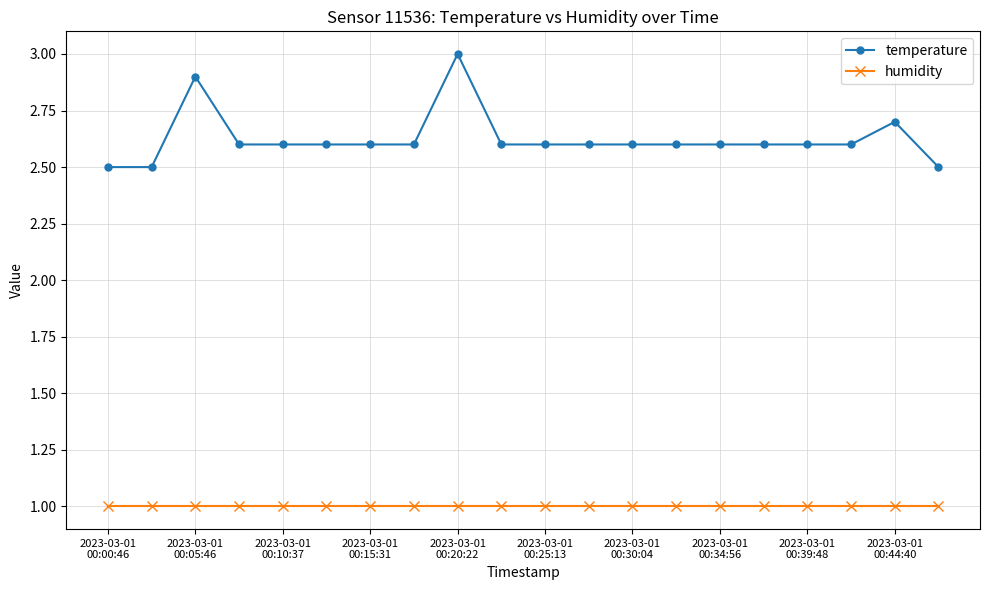

Reading left to right, what are all the values shown in this chart?

temperature: 2.5	2.5	2.9	2.6	2.6	2.6	2.6	2.6	3.0	2.6	2.6	2.6	2.6	2.6	2.6	2.6	2.6	2.6	2.7	2.5
humidity: 1.0	1.0	1.0	1.0	1.0	1.0	1.0	1.0	1.0	1.0	1.0	1.0	1.0	1.0	1.0	1.0	1.0	1.0	1.0	1.0